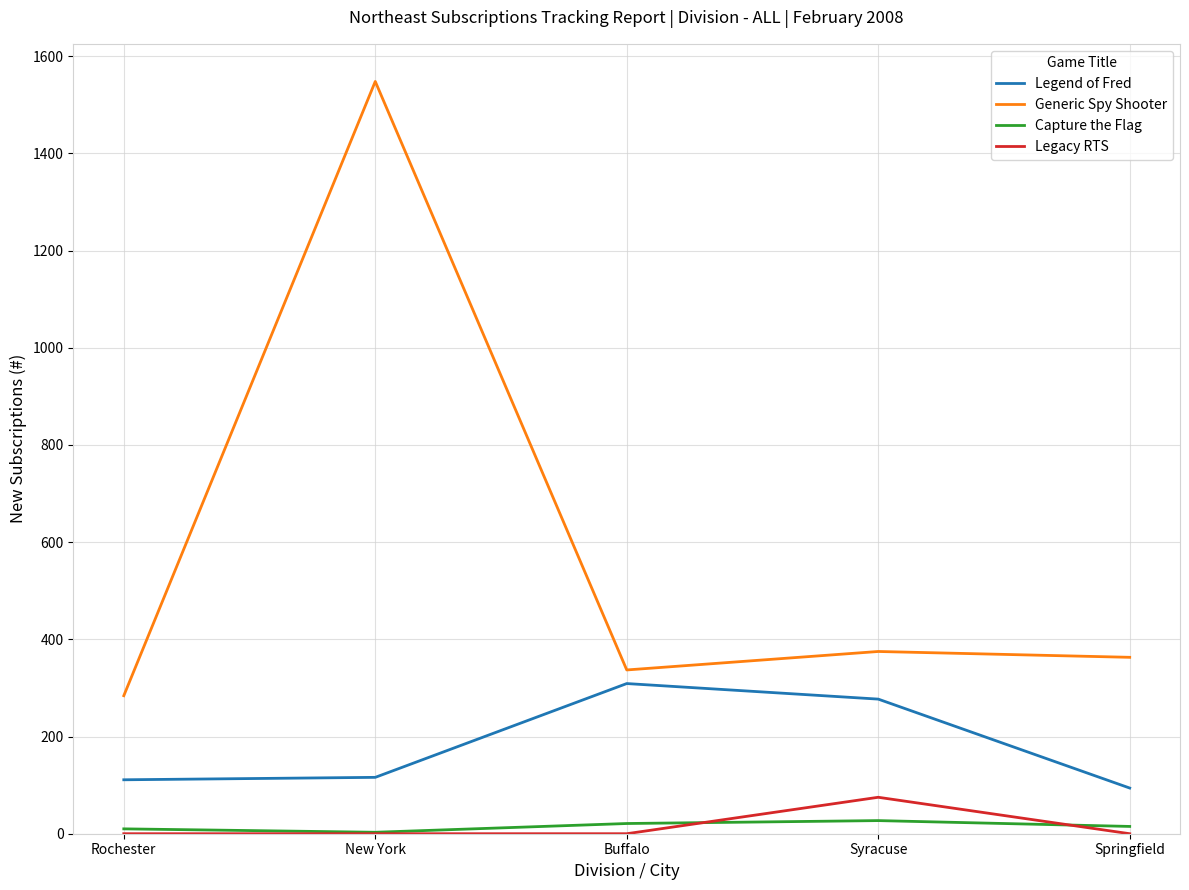

Which series has the widest spread of values?

Generic Spy Shooter